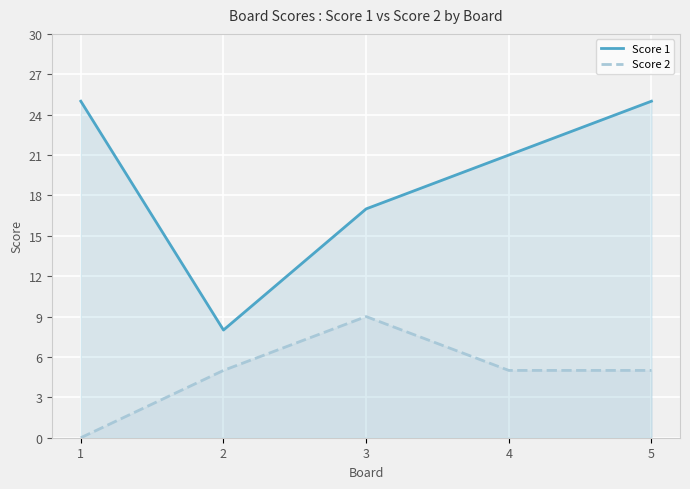

What is the spread (max minus min) of values at 4?

16